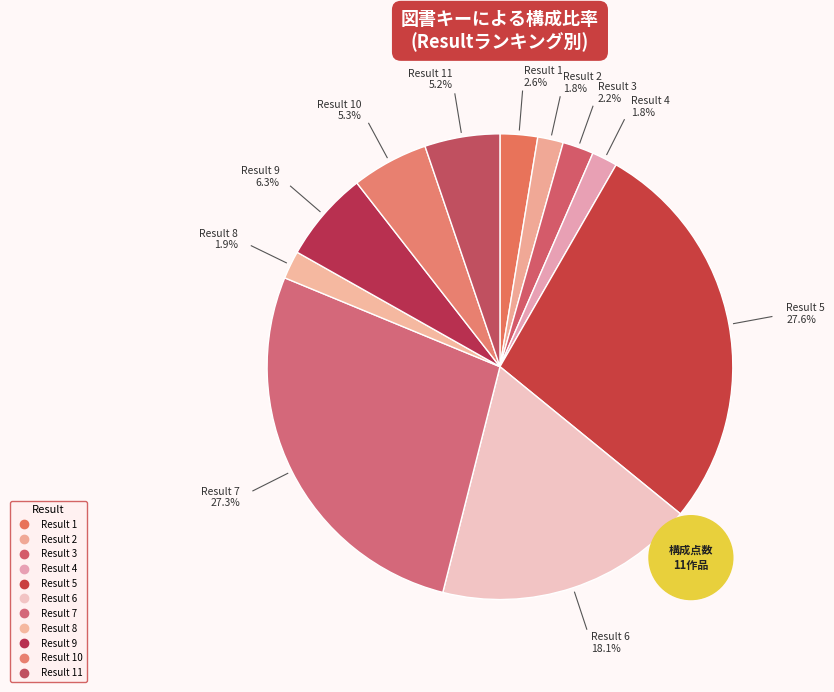

To the nearest percent, what portion does 7 represent?

27%